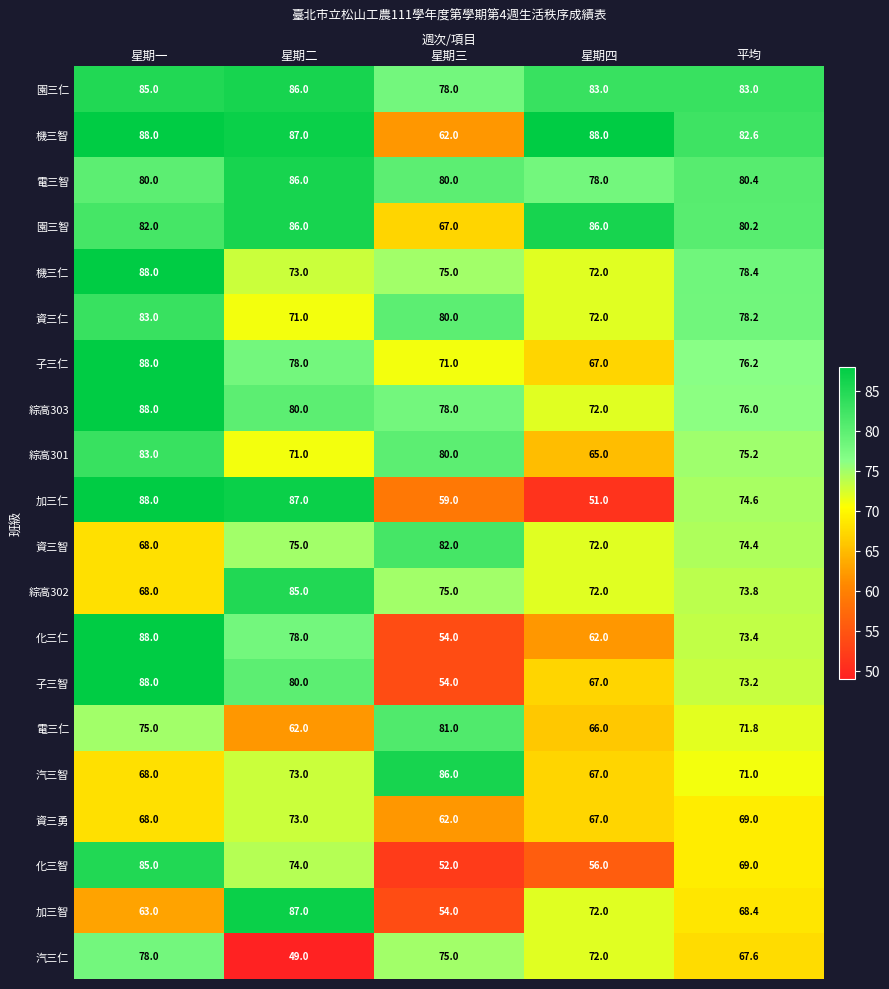

Rank the categories by 資三智 value from highest to lowest.

星期三, 星期二, 平均, 星期四, 星期一